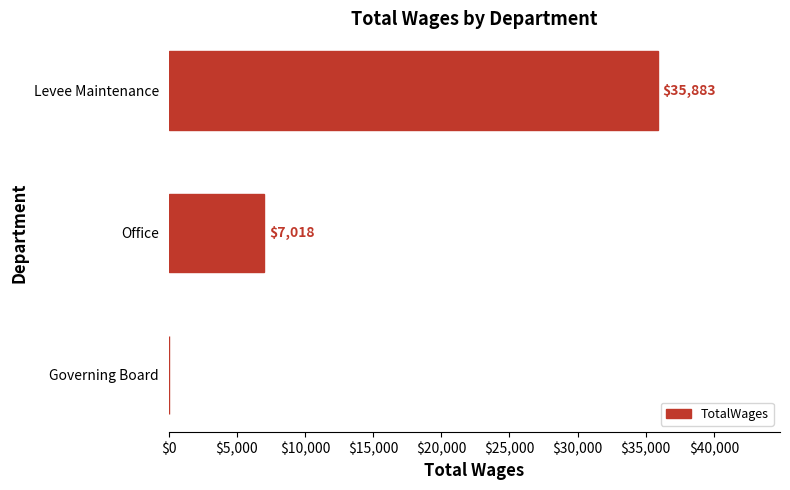

True or false: the data shows 9532 at Office.

False